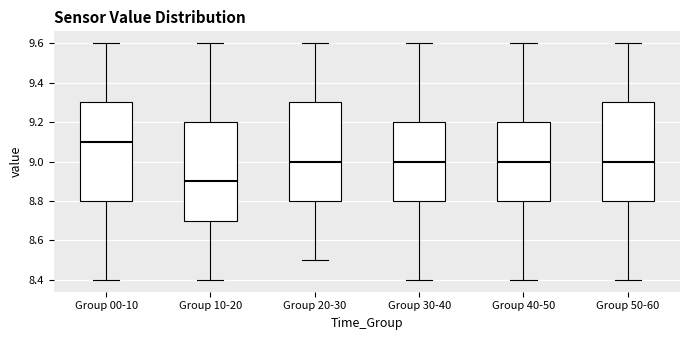

Reading left to right, read every box against the y-axis: the position of its median line, the range the box covers, and the ends of its whiskers. The values are not printed on the chart, so give them approximately, as read against the axis.

Group 00-10: median 9.1, box 8.8 to 9.3, whiskers 8.4 to 9.6
Group 10-20: median 8.9, box 8.7 to 9.2, whiskers 8.4 to 9.6
Group 20-30: median 9.0, box 8.8 to 9.3, whiskers 8.5 to 9.6
Group 30-40: median 9.0, box 8.8 to 9.2, whiskers 8.4 to 9.6
Group 40-50: median 9.0, box 8.8 to 9.2, whiskers 8.4 to 9.6
Group 50-60: median 9.0, box 8.8 to 9.3, whiskers 8.4 to 9.6